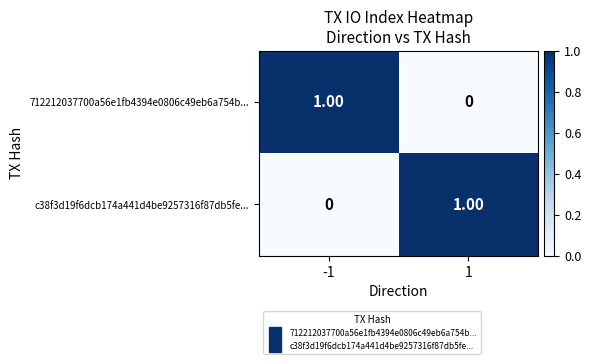

At 1, list the series in order from largest to smallest.

c38f3d19f6dcb174a441d4be9257316f87db5fe..., 712212037700a56e1fb4394e0806c49eb6a754b...